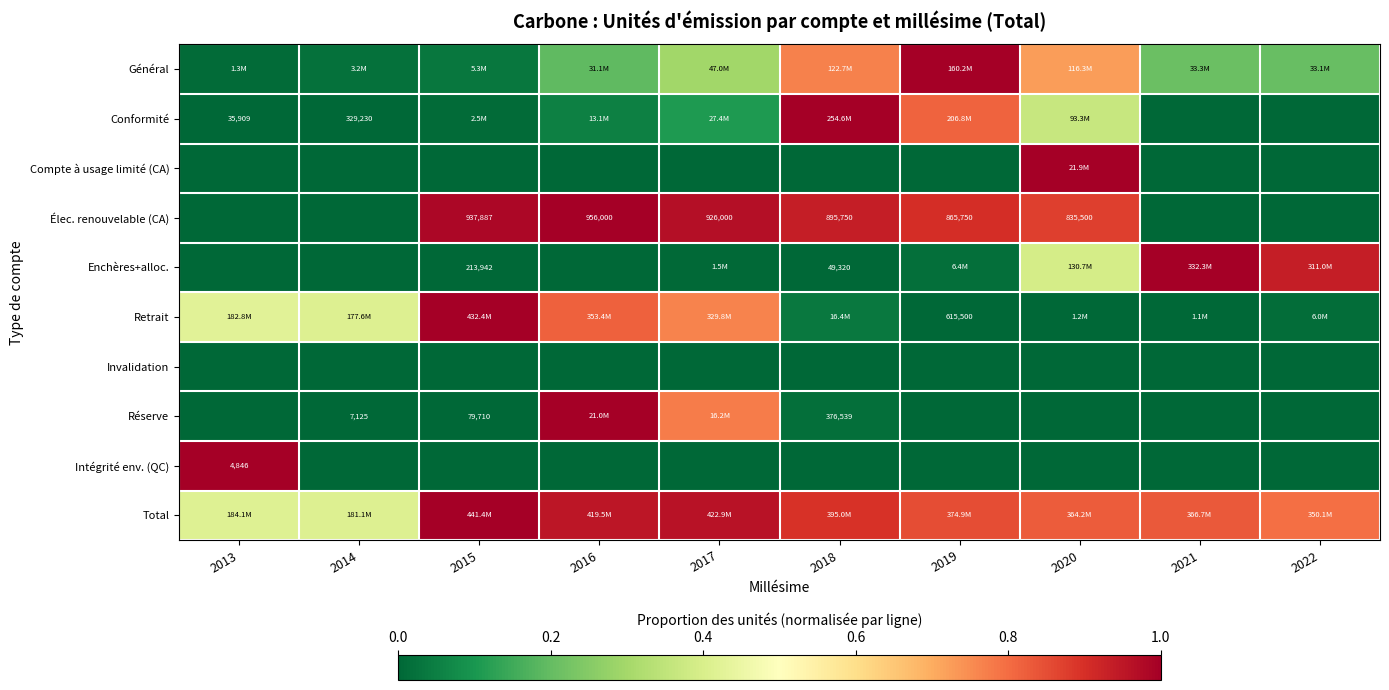

At which category is the sum across all series the highest?

2020